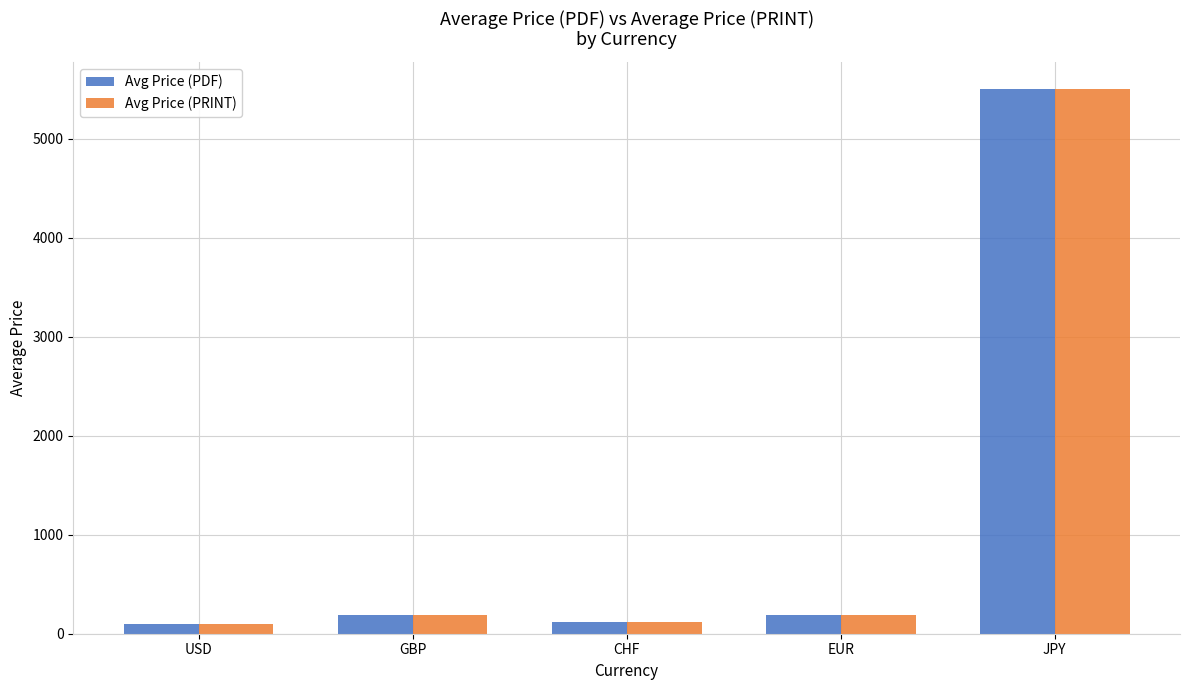

What is the sum of the Avg Price (PDF) values at EUR and USD?

292.3